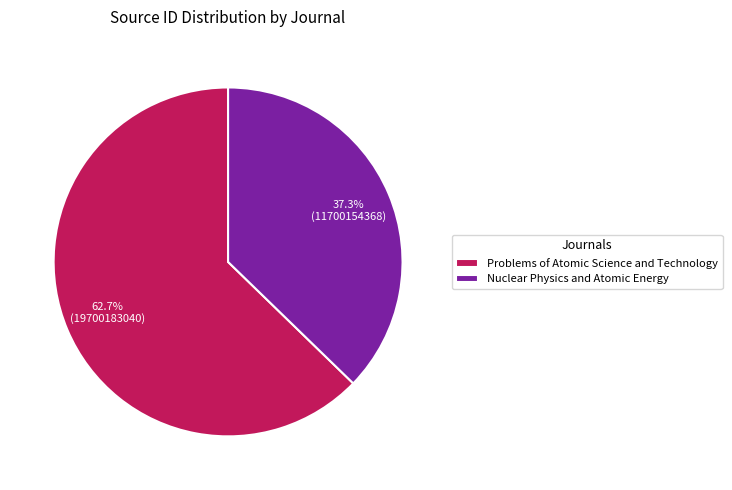

Is it true that Problems of Atomic Science and Technology is 55% of the pie?

False